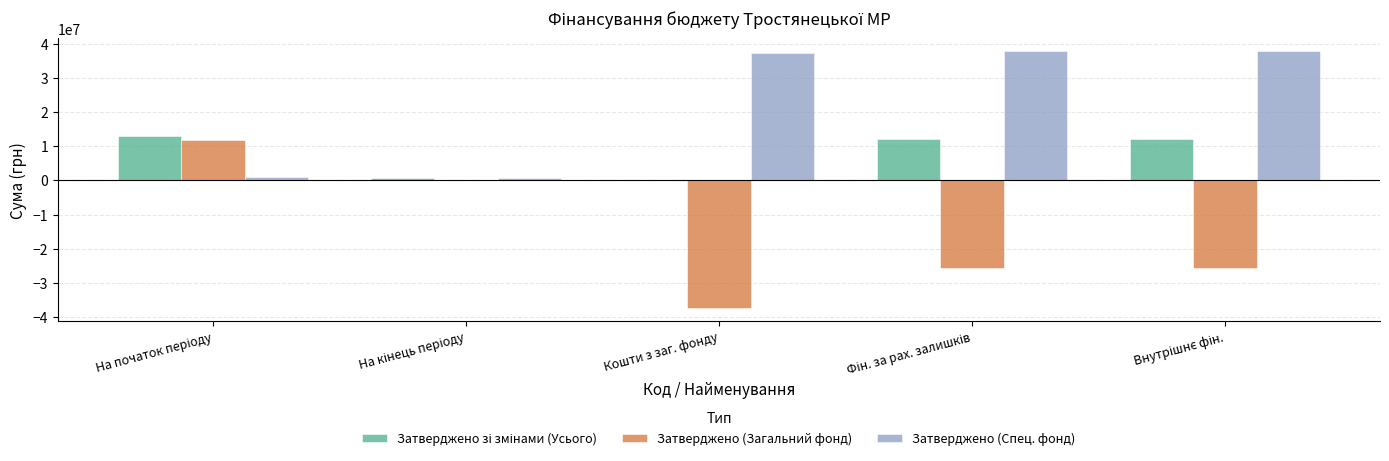

What is the maximum value for Затверджено (Спец. фонд)?

37873890.9